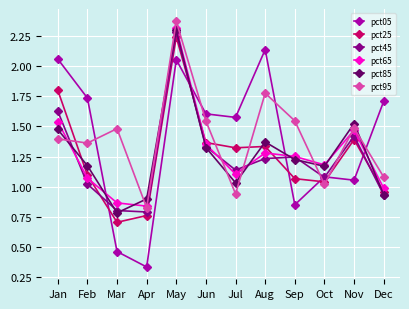

At which category does pct85 reach its first local valley?

Mar